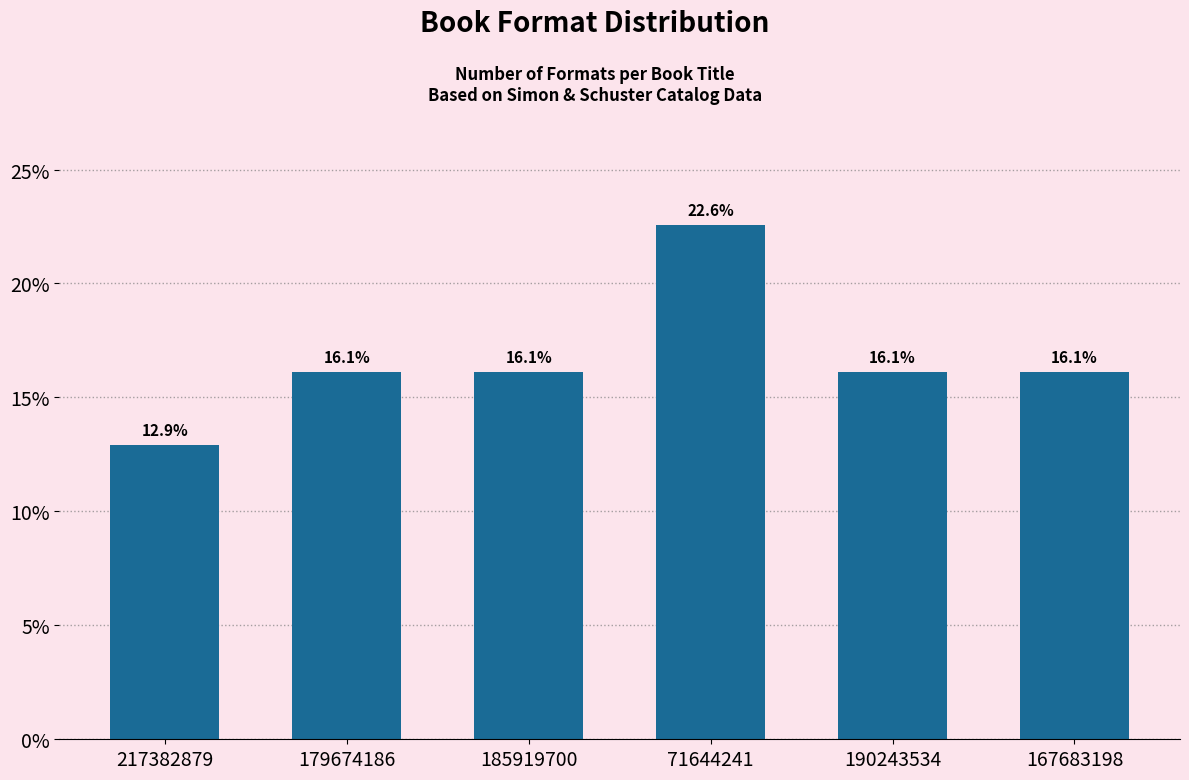

Reading left to right, extract all data points from this chart.

12.9	16.1	16.1	22.6	16.1	16.1